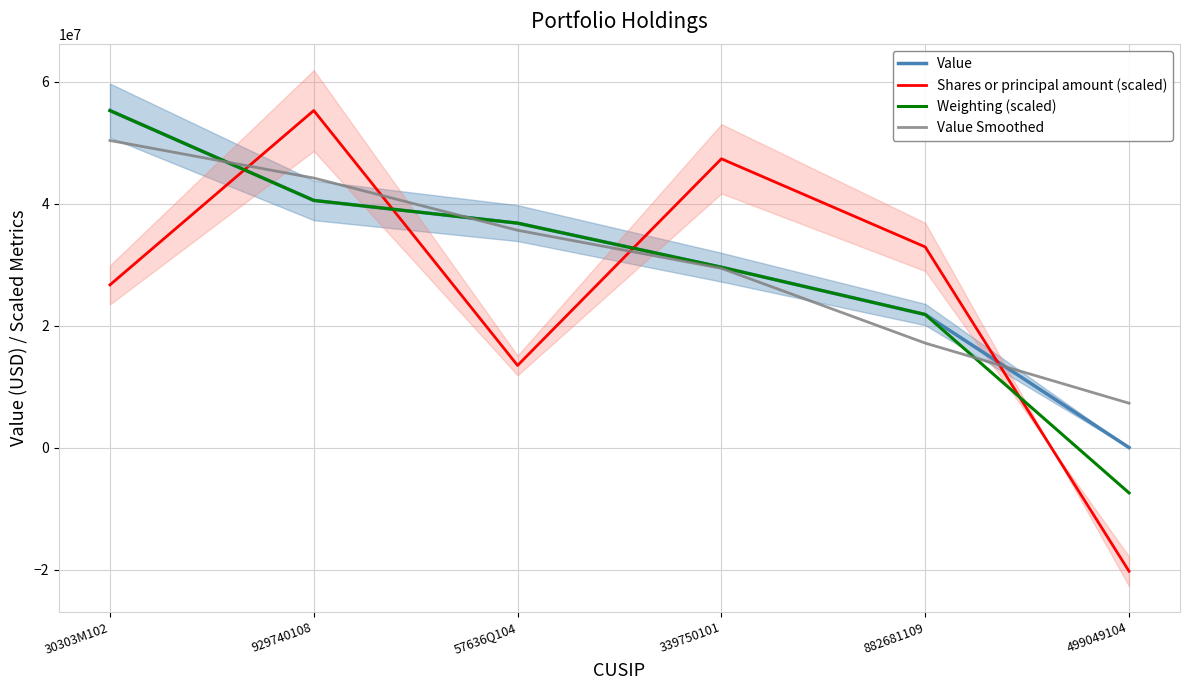

The Value series shows 55282471.0 at 30303M102. True or false?

True